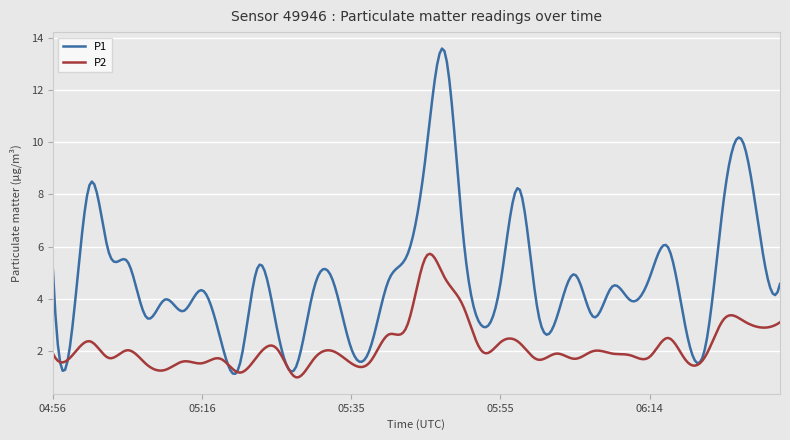

What is the maximum value shown in the chart?

13.6